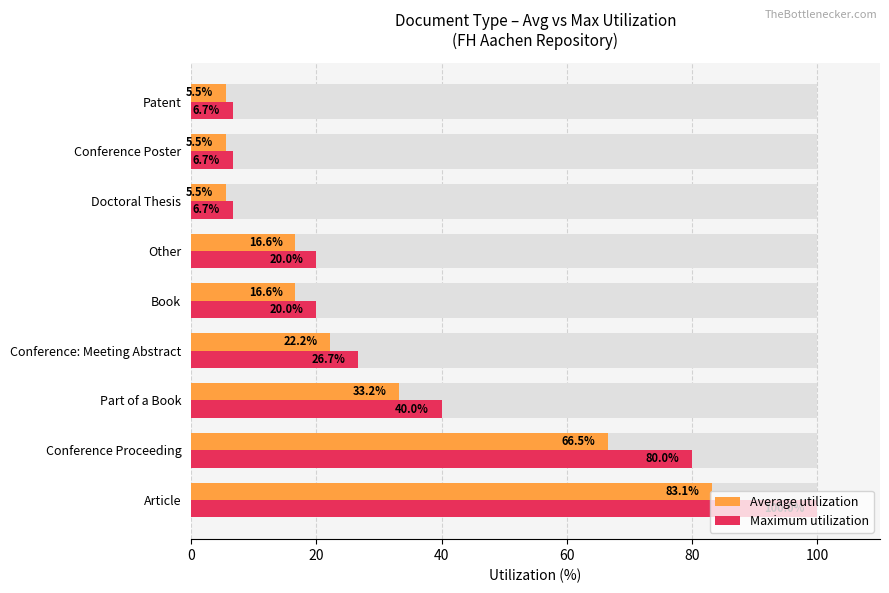

How many values in the Maximum utilization series exceed 20?

4